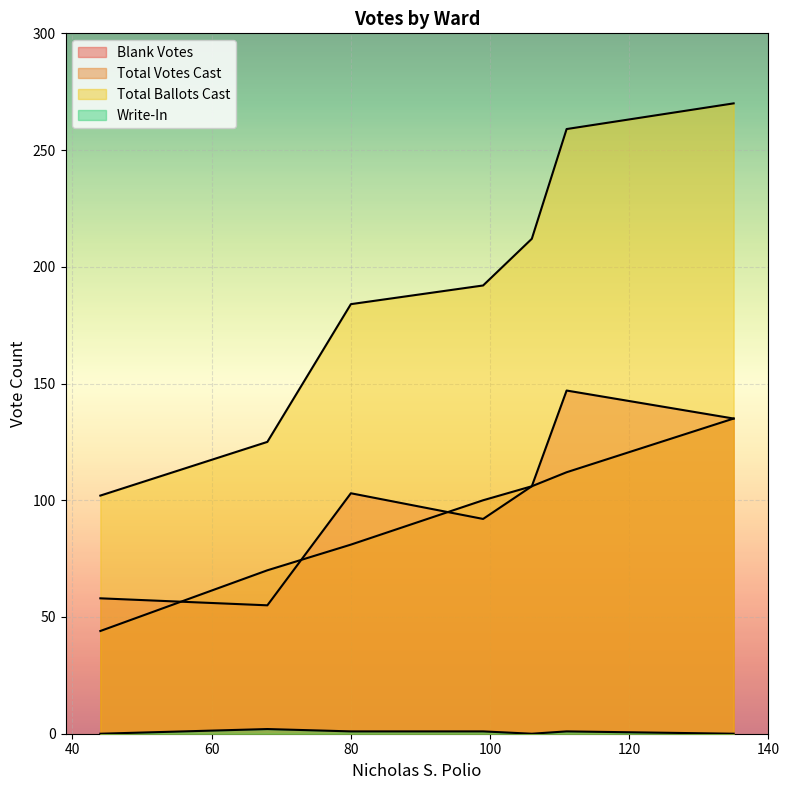

Where is Blank Votes nearest to the value 101?

80